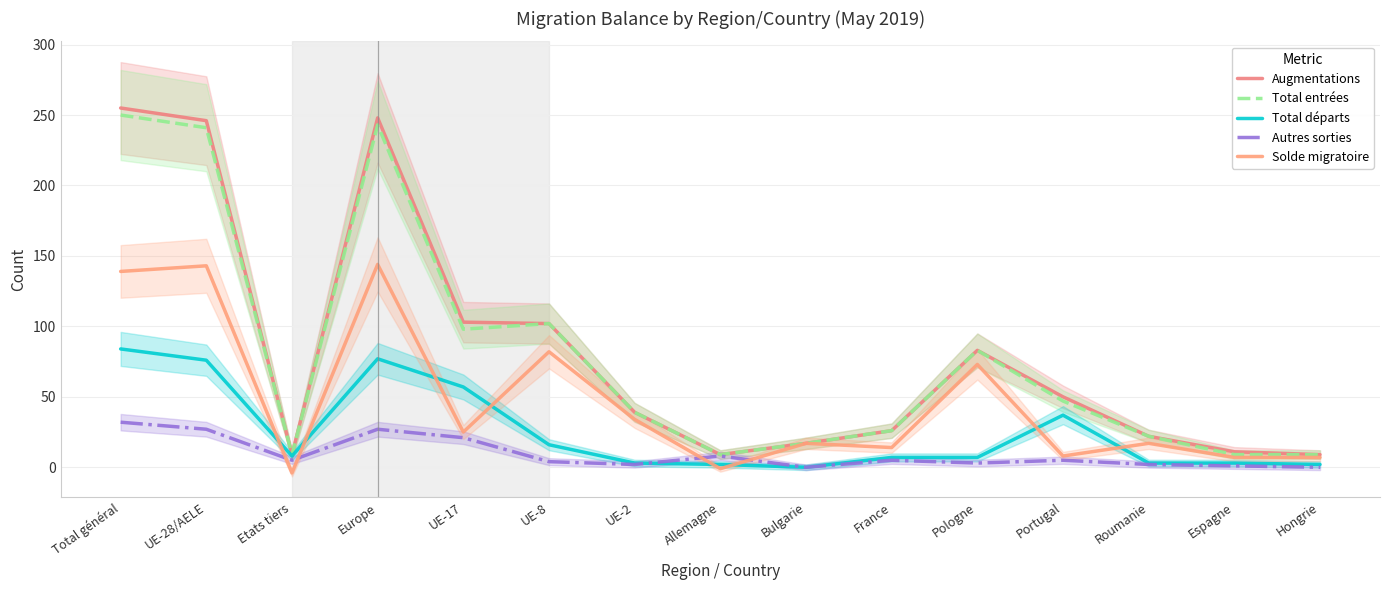

Where does the Autres sorties series first go above 5?

Total général